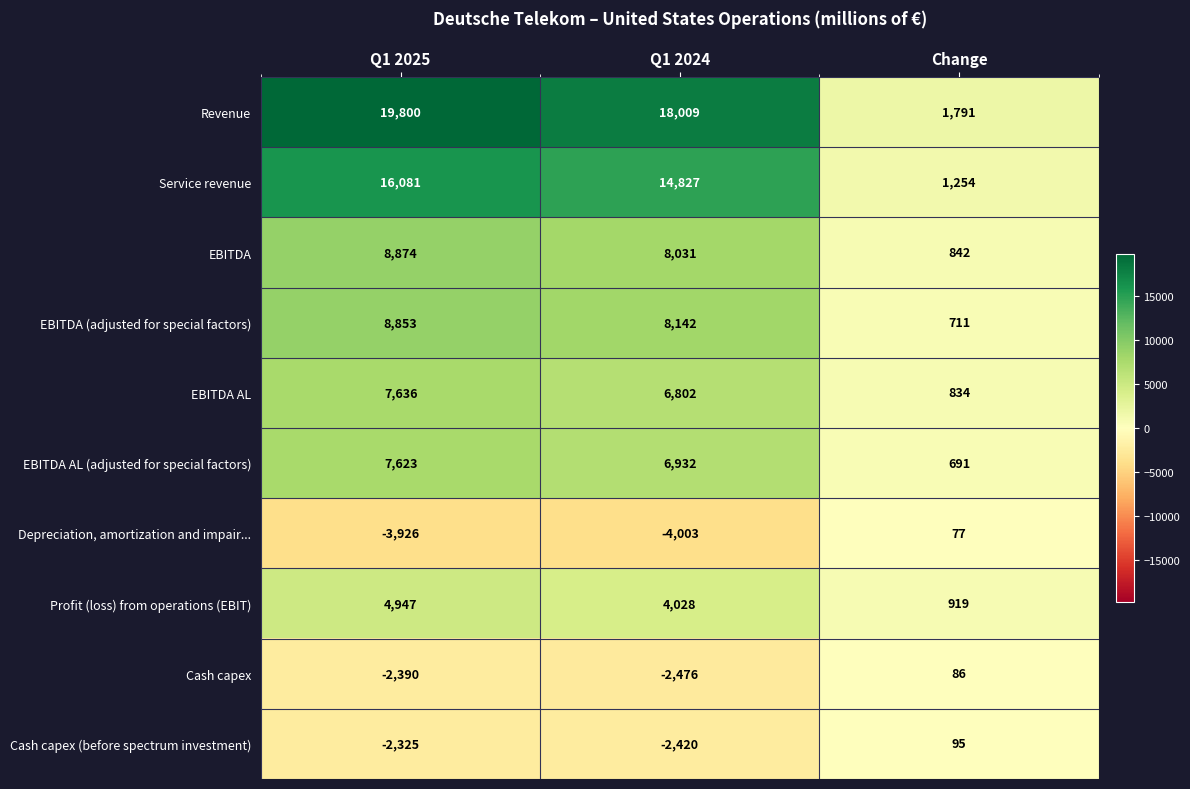

What is the average value of the EBITDA (adjusted for special factors) series?

5902